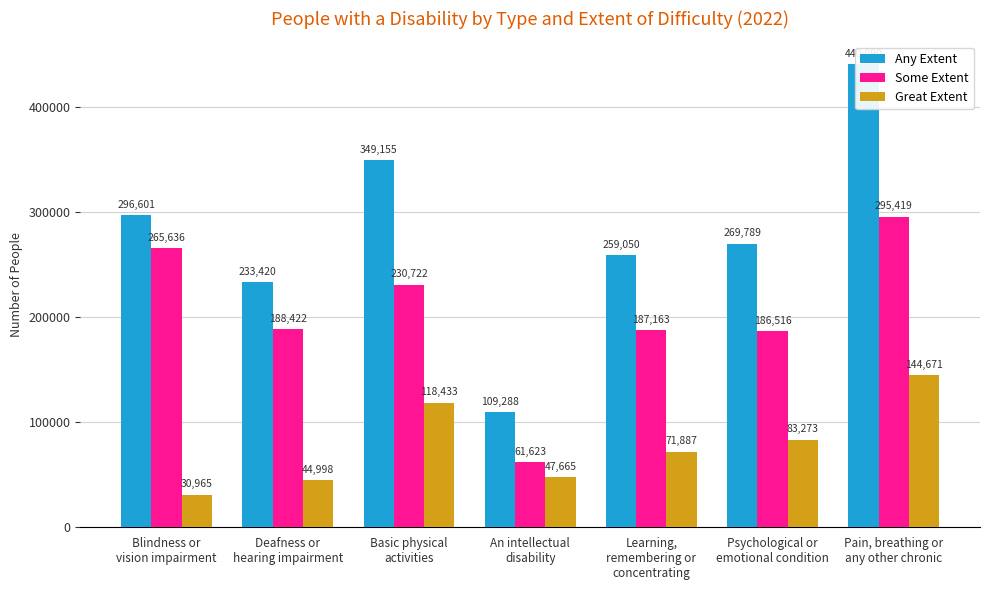

Read the Some Extent value at An intellectual
disability.

61623